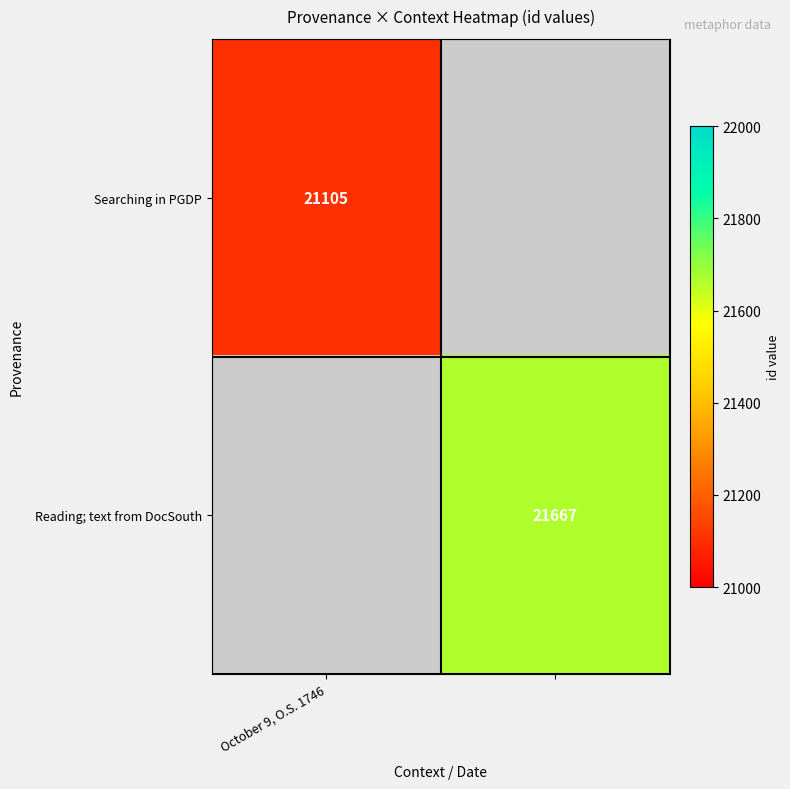

At which label does Reading; text from DocSouth reach its minimum?

October 9, O.S. 1746